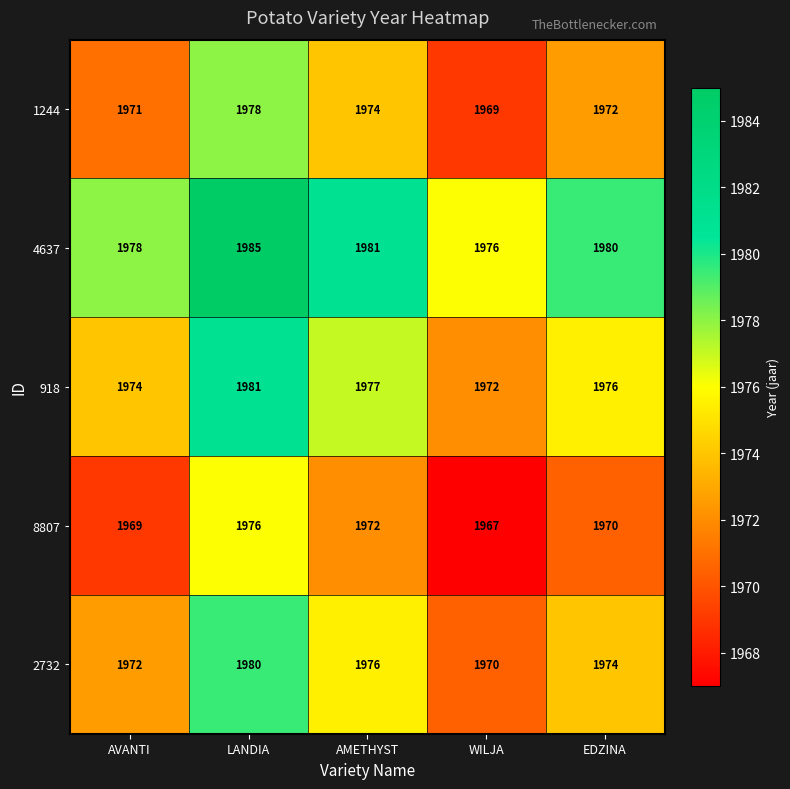

At which label is 4637 closest to 1980?

EDZINA